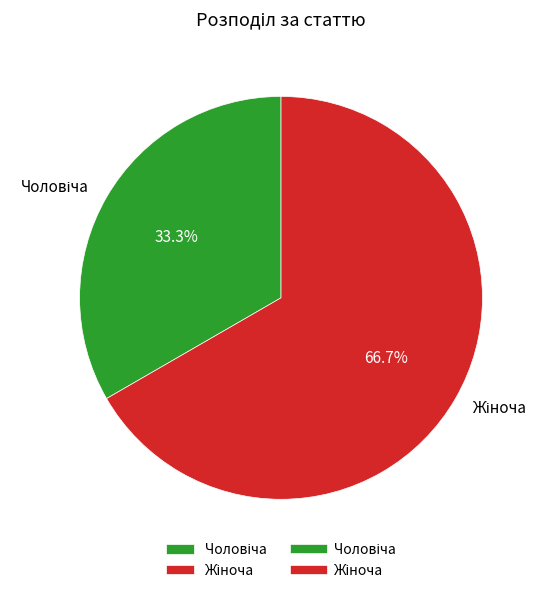

Is there any slice that represents more than half of the pie?

Yes